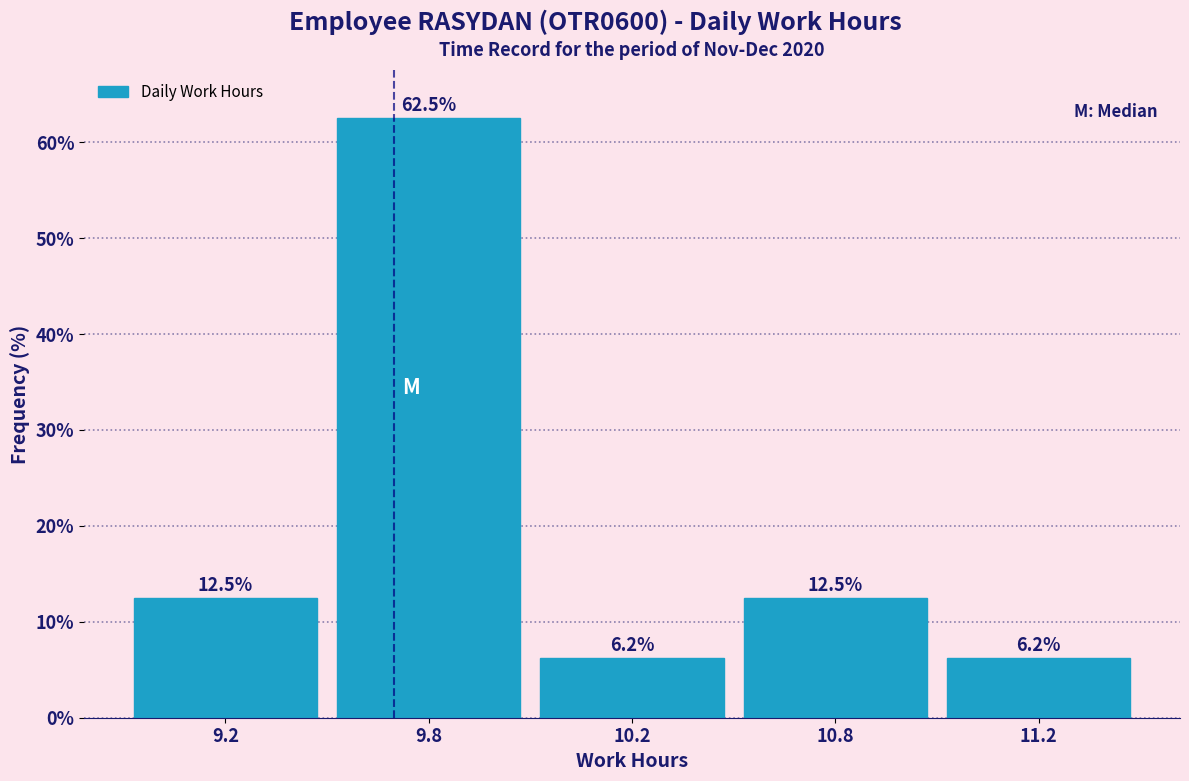

Where does the data first go above 12?

9.2